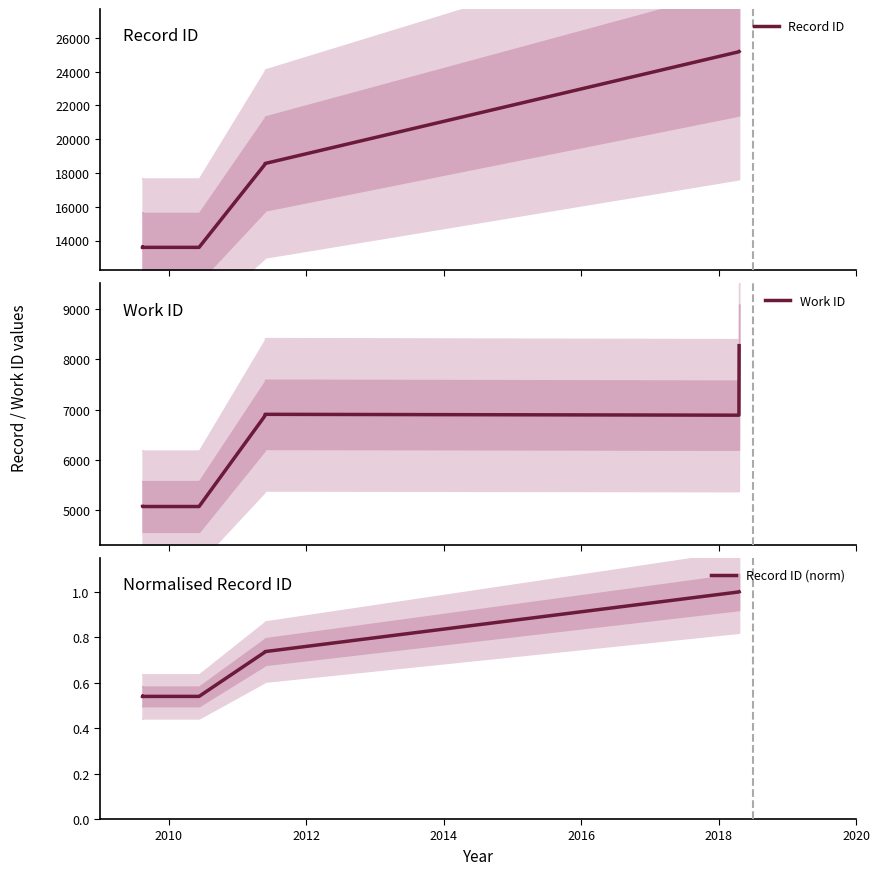

True or false: Record ID has a value of 21105.2 at 2014.

False